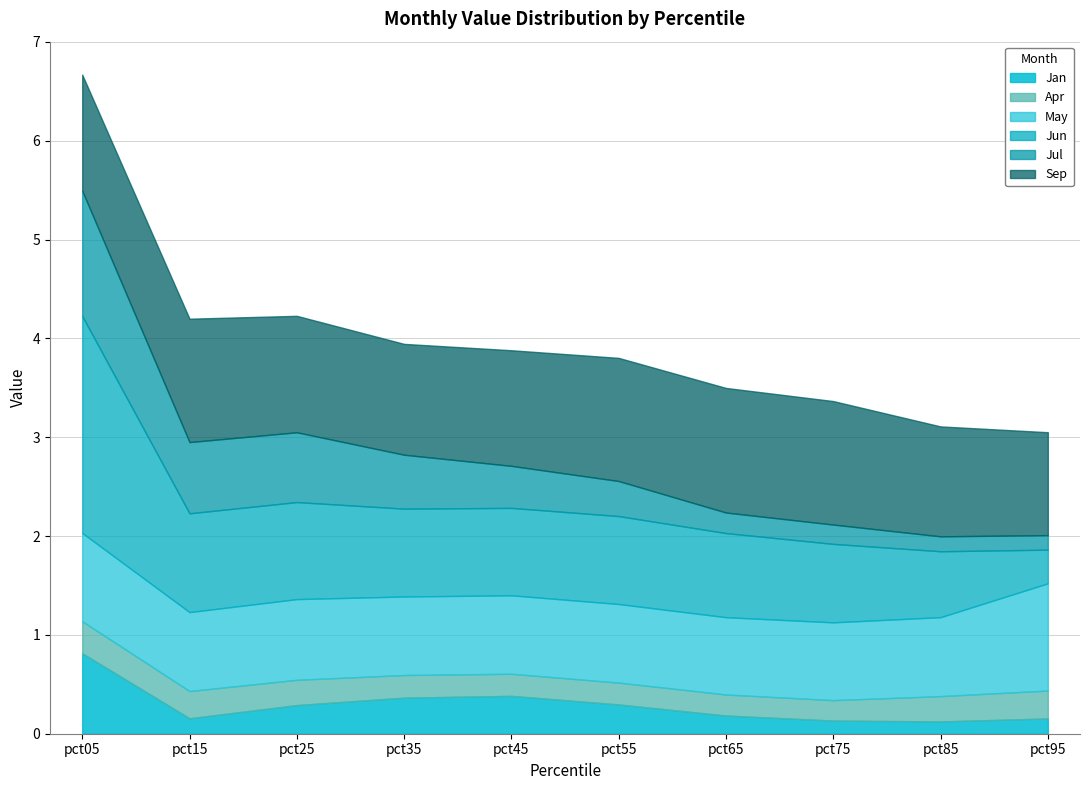

What is the average value of the Jan series?

0.3